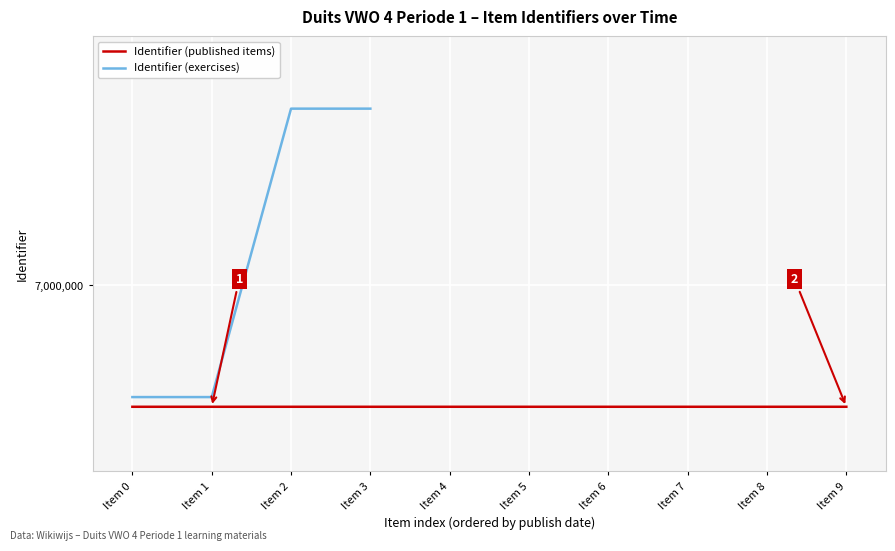

What is the smallest value displayed?

6804016